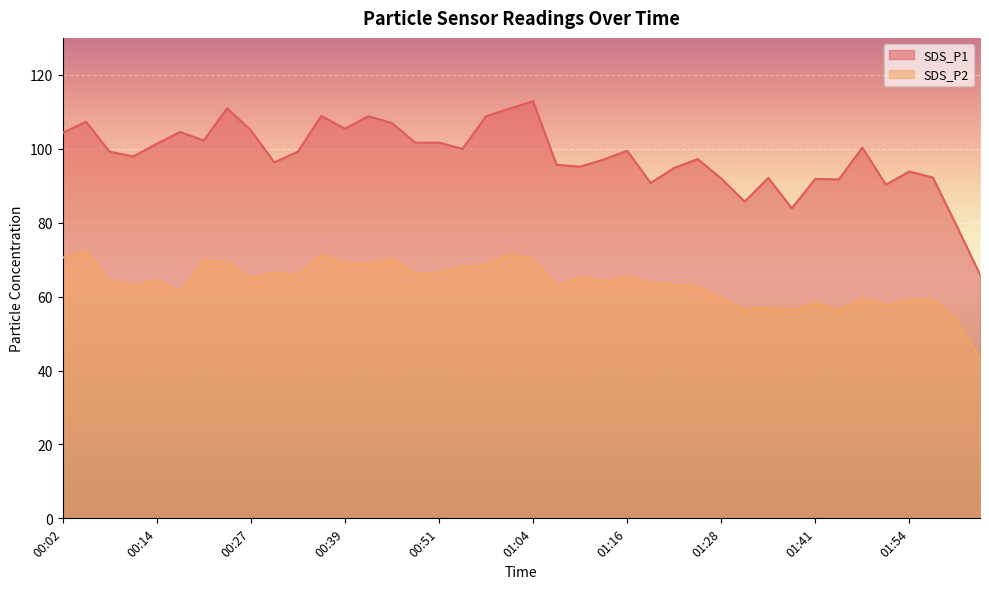

Which series has the largest total across all categories?

SDS_P1